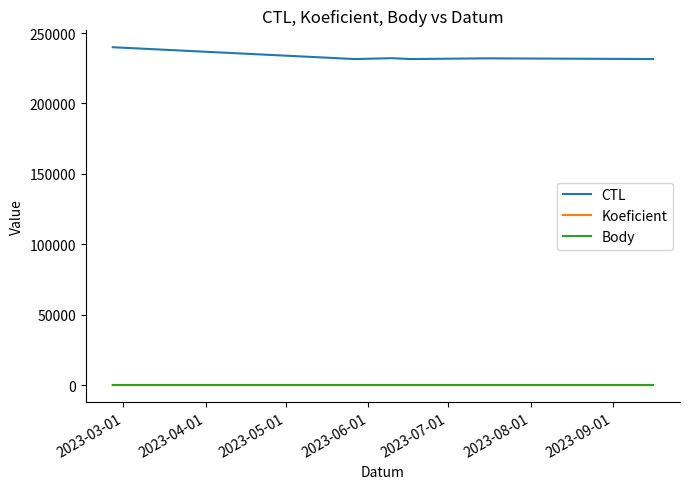

Which series has the largest total across all categories?

CTL